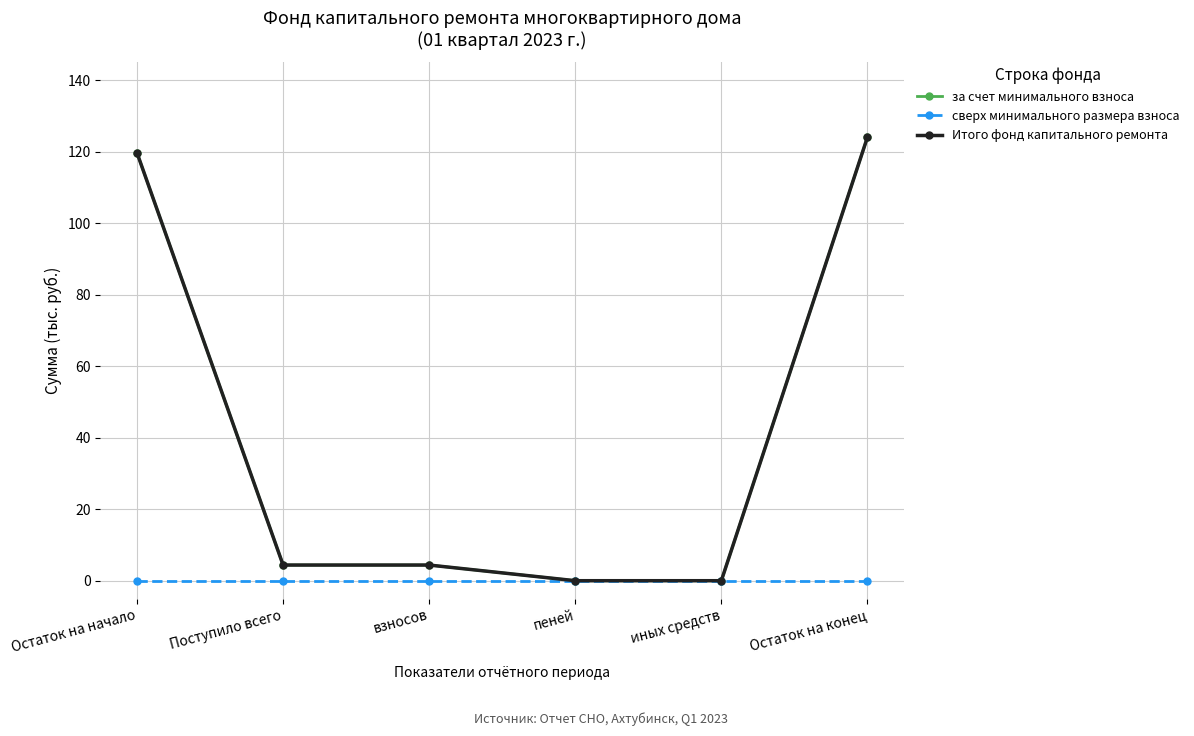

At which label does Итого фонд капитального ремонта reach its peak?

Остаток на конец